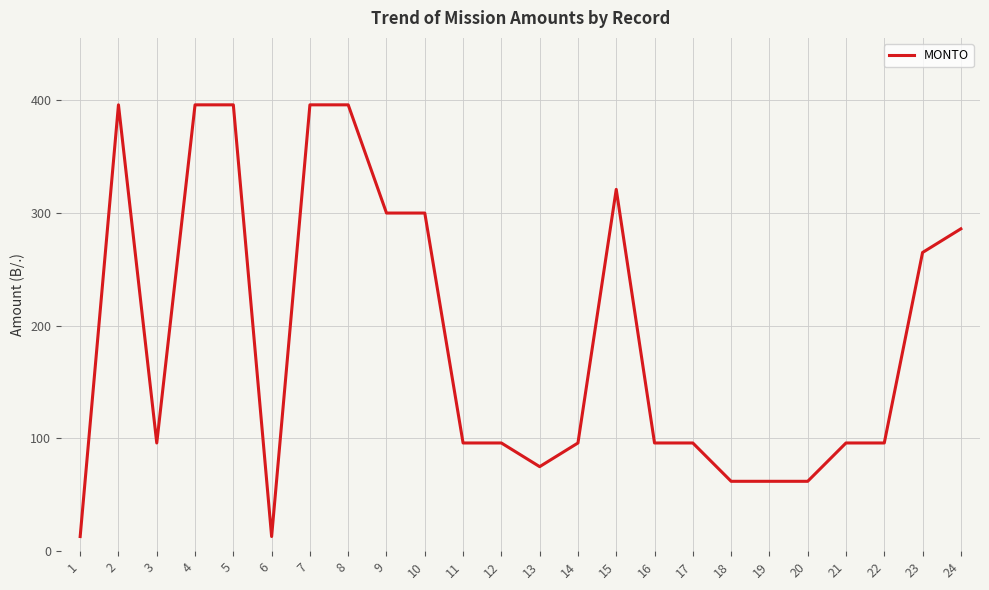

What is the change in value from 11 to 20?

-34